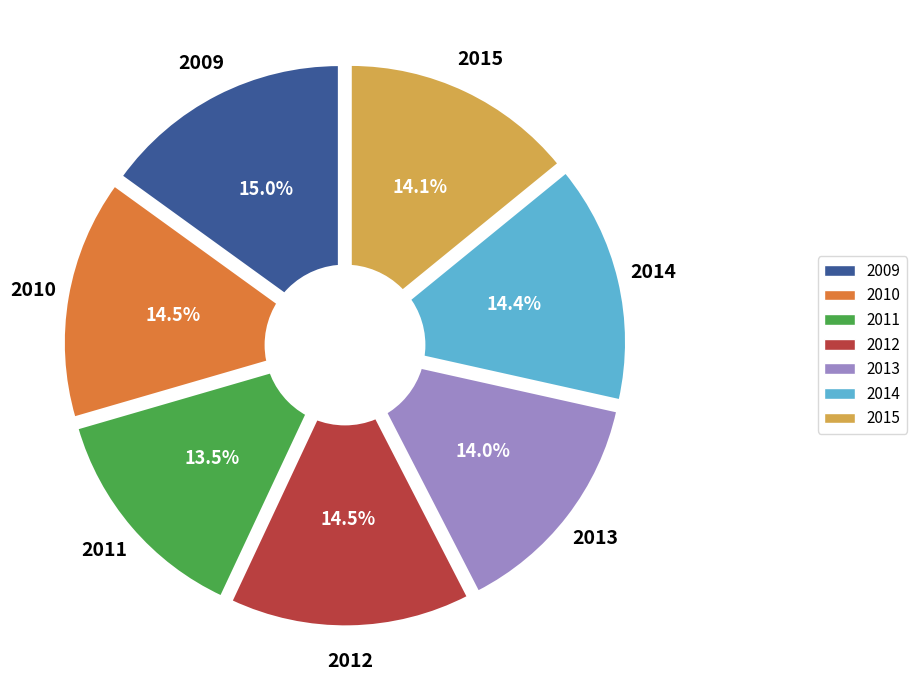

Is there any slice that represents more than half of the pie?

No